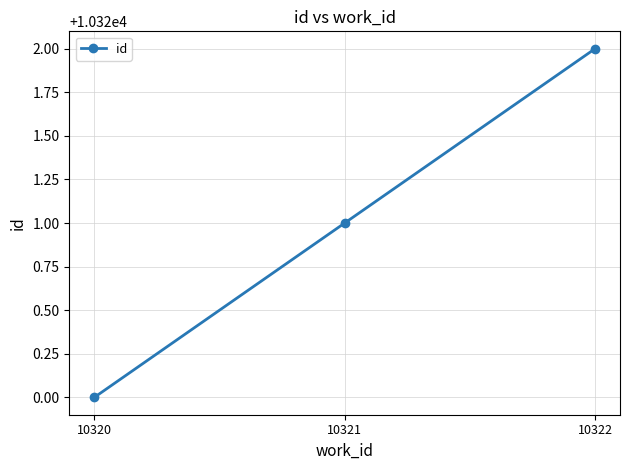

The chart shows a value of 10322 at 10322. True or false?

True